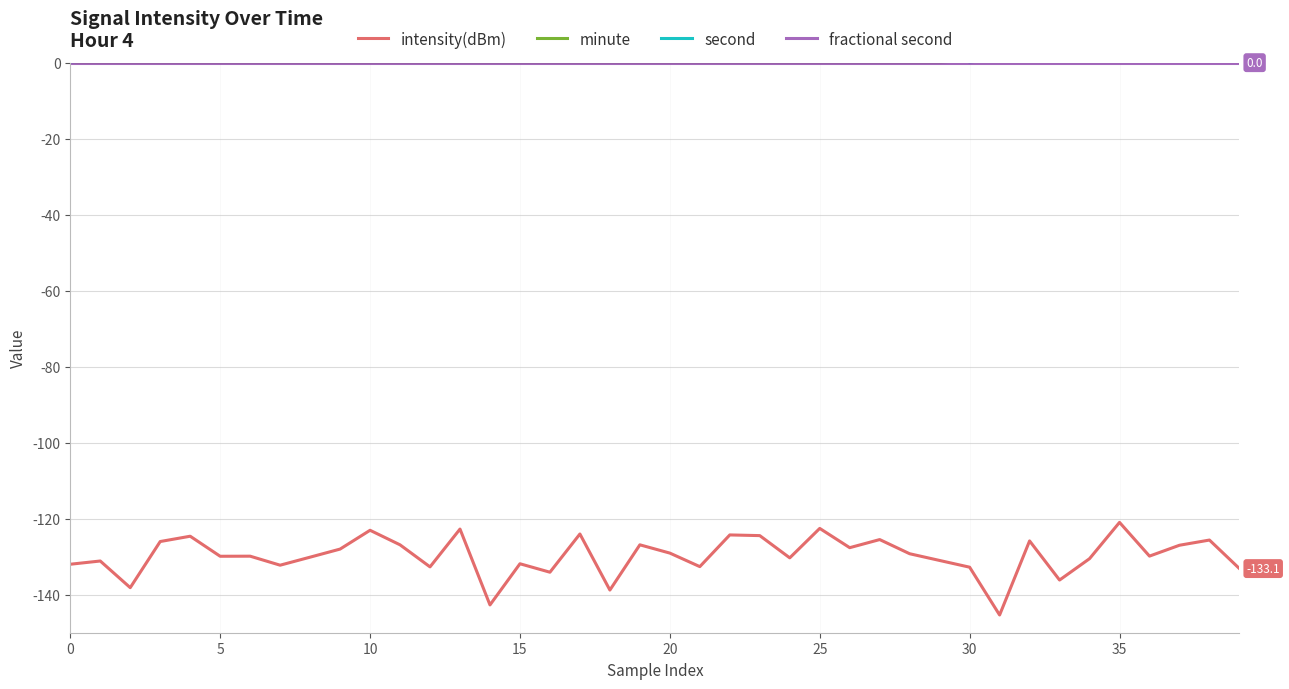

What is the difference between the second highest and second lowest values in the intensity(dBm) series?

20.1